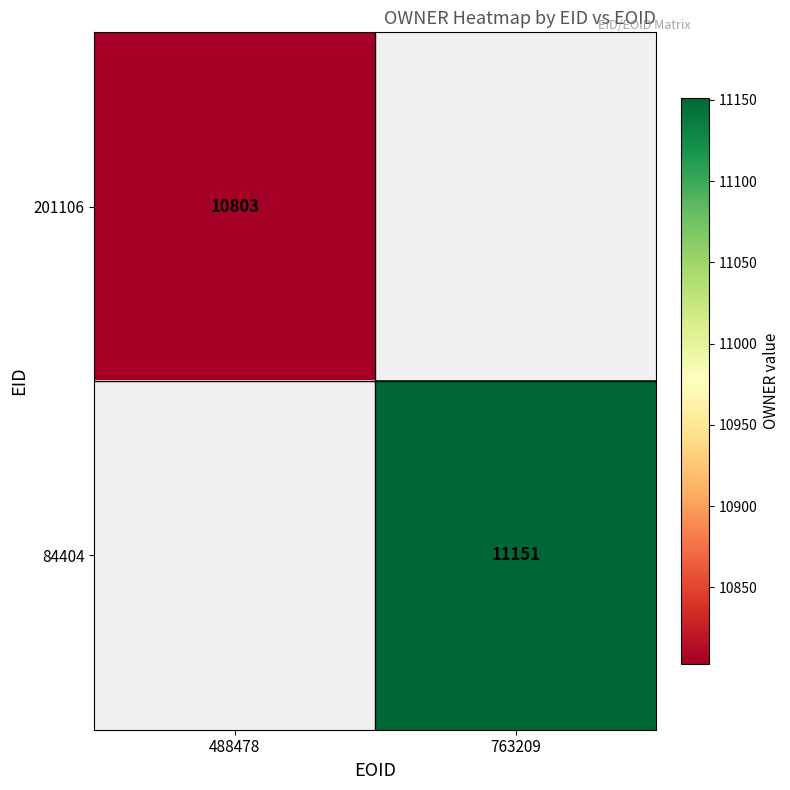

The value of 84404 at 763209 is 11151. True or false?

True